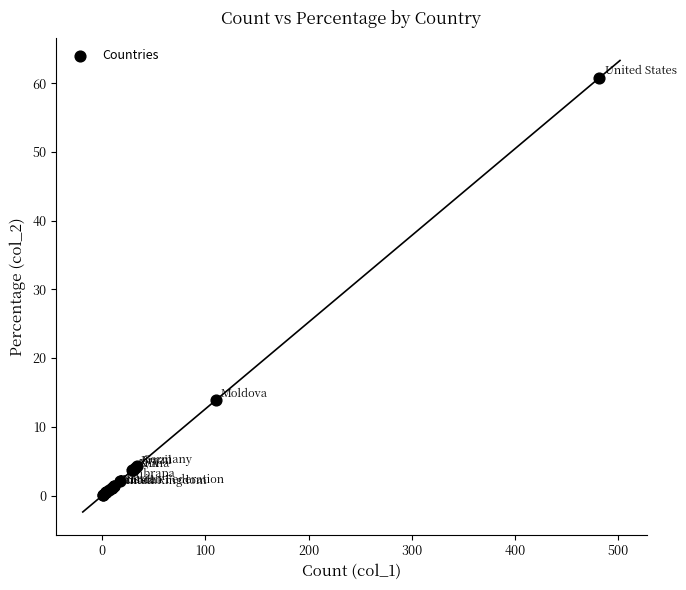

What Y value in the scatter plot is closest to 30?

13.9